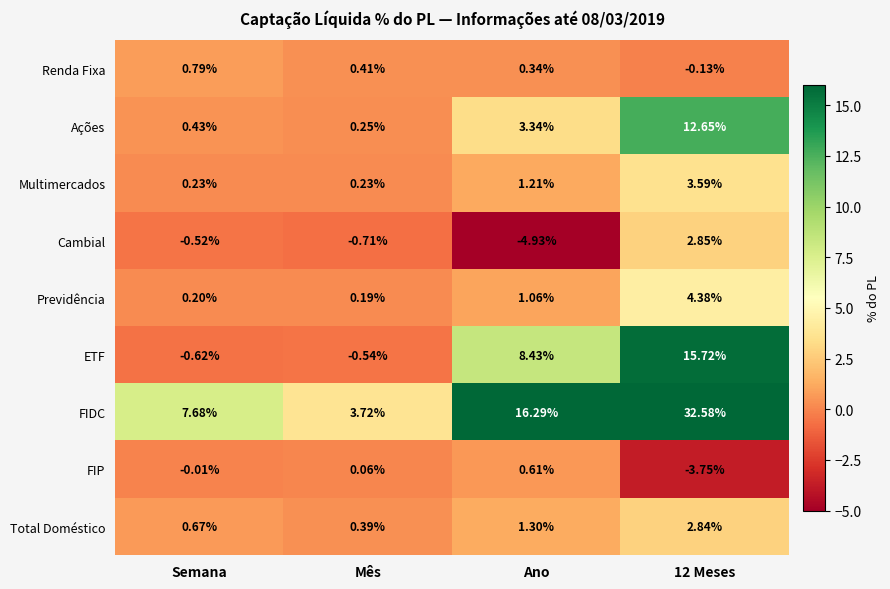

Is the value of FIDC at Semana greater than the value of Cambial at Ano?

Yes